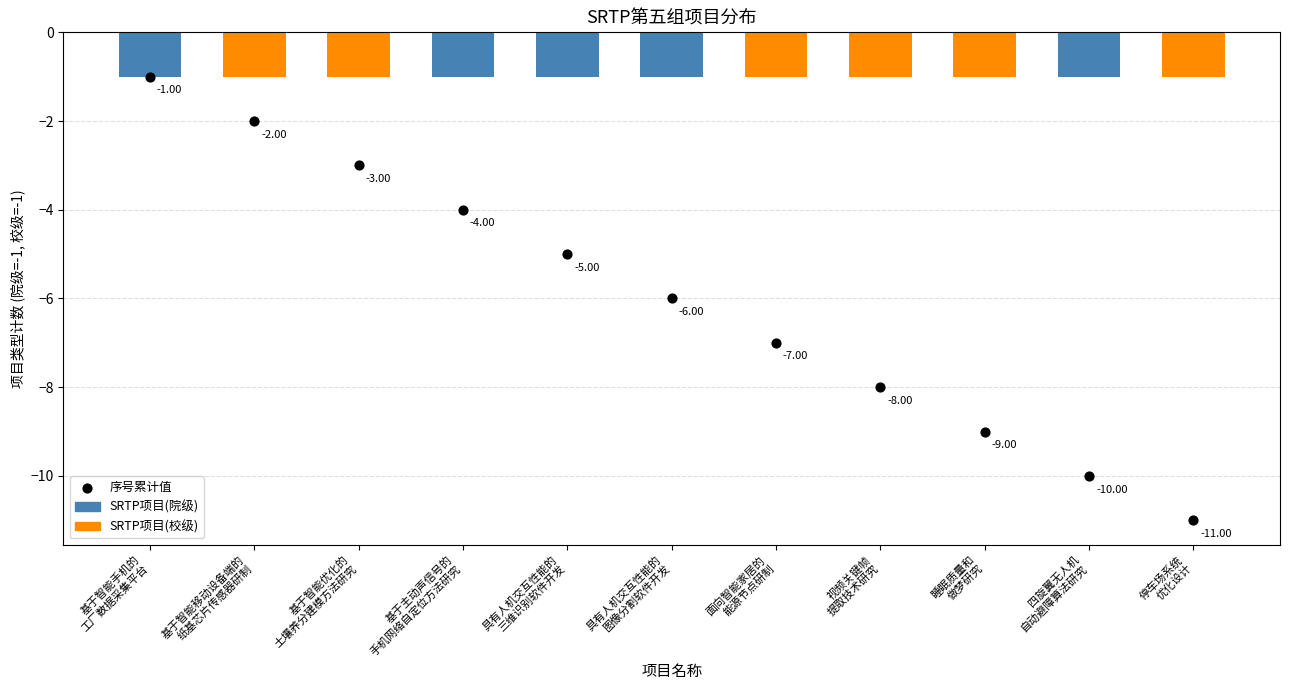

What are all the series names shown in the legend?

SRTP项目(院级), SRTP项目(校级), 序号累计值